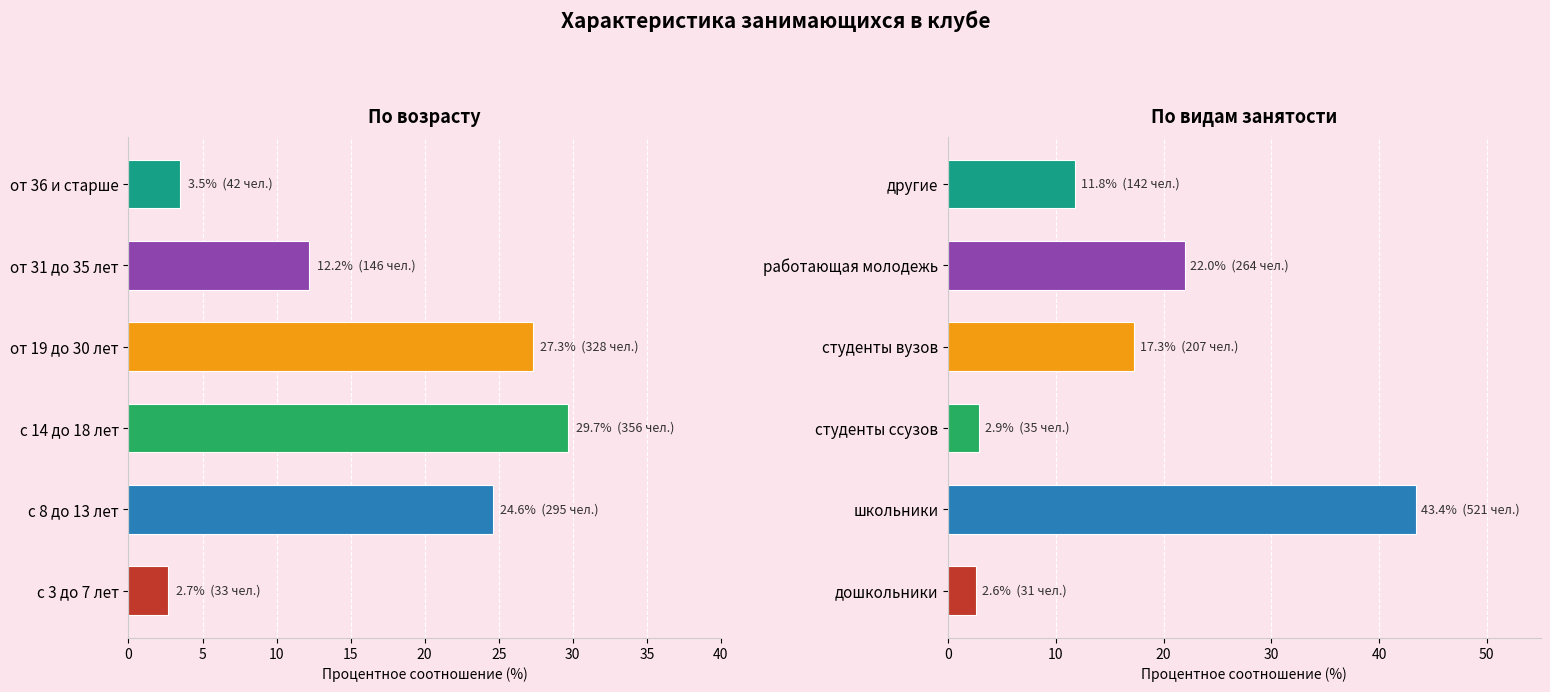

Which series has the largest total across all categories?

по возрасту (%)